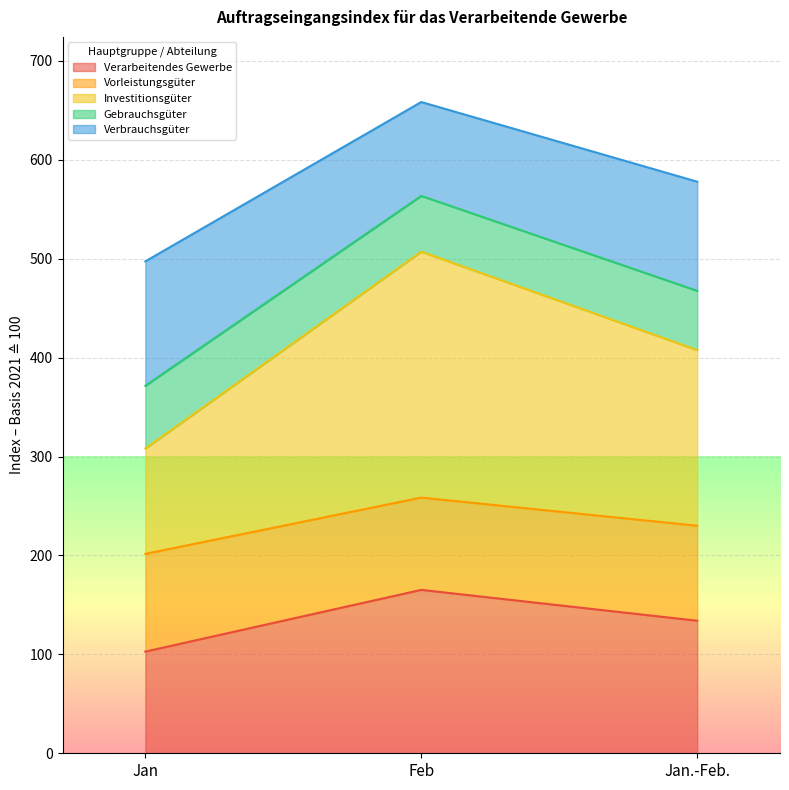

At which label does Investitionsgüter reach its minimum?

Jan